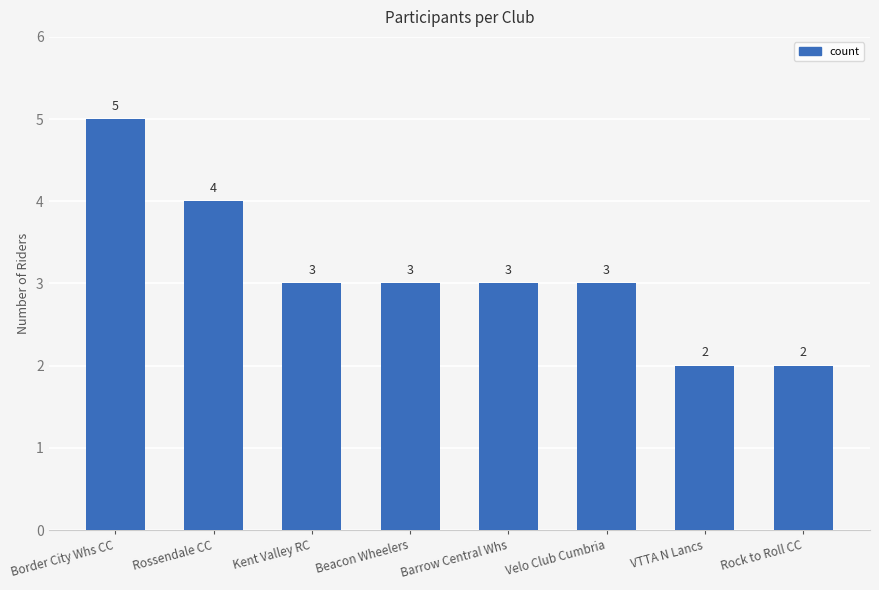

How many data points are less than 3?

2